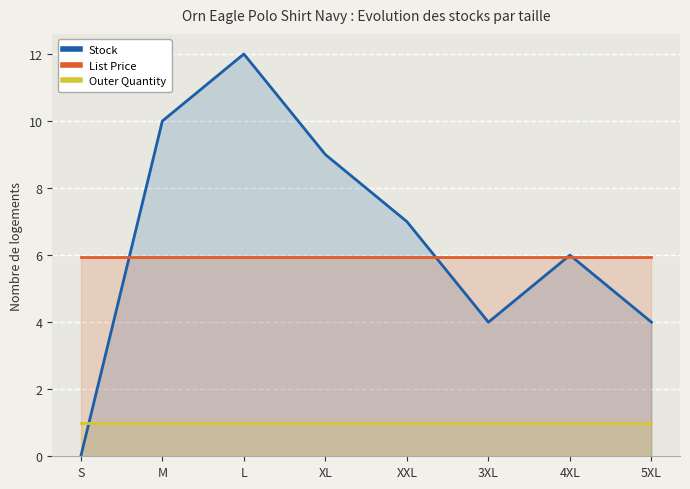

Reading right to left, list all the values displayed in this chart.

Stock: 5XL=4.0	4XL=6.0	3XL=4.0	XXL=7.0	XL=9.0	L=12.0	M=10.0	S=0.0
List Price: 5XL=6.0	4XL=6.0	3XL=6.0	XXL=6.0	XL=6.0	L=6.0	M=6.0	S=6.0
Outer Quantity: 5XL=1.0	4XL=1.0	3XL=1.0	XXL=1.0	XL=1.0	L=1.0	M=1.0	S=1.0